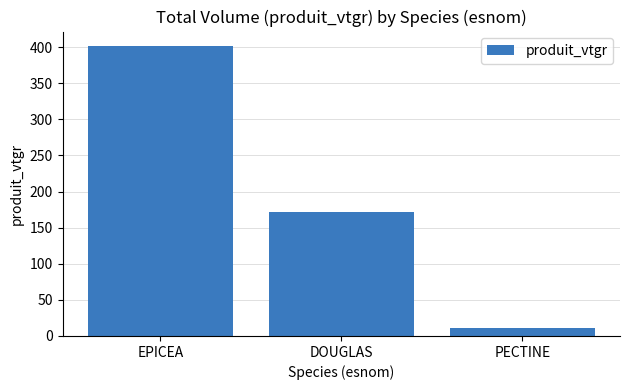

What is the value of the 2nd bar from the left?

171.5